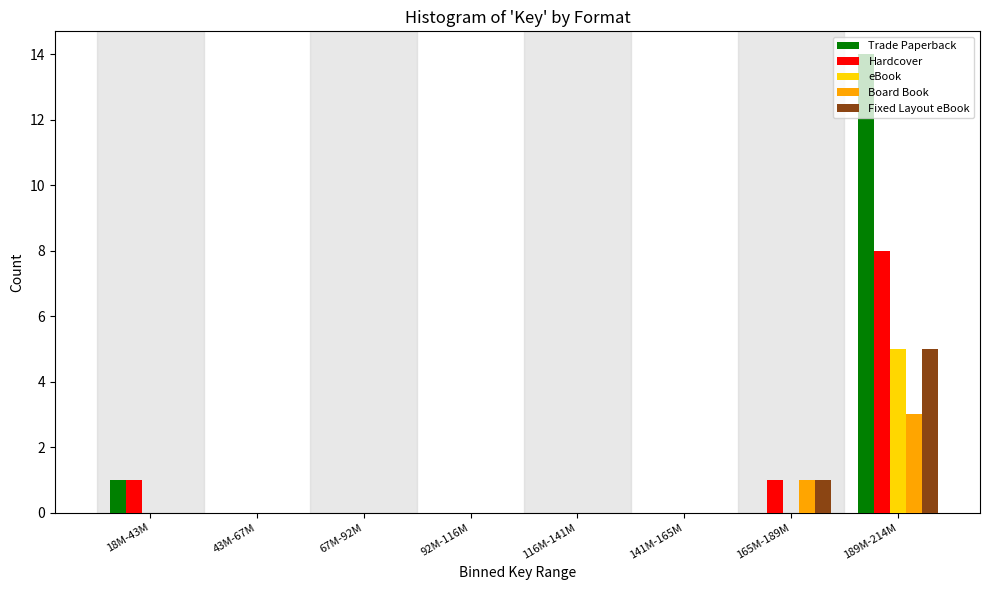

Between 92M-116M and 189M-214M, which series saw the biggest shift?

Trade Paperback